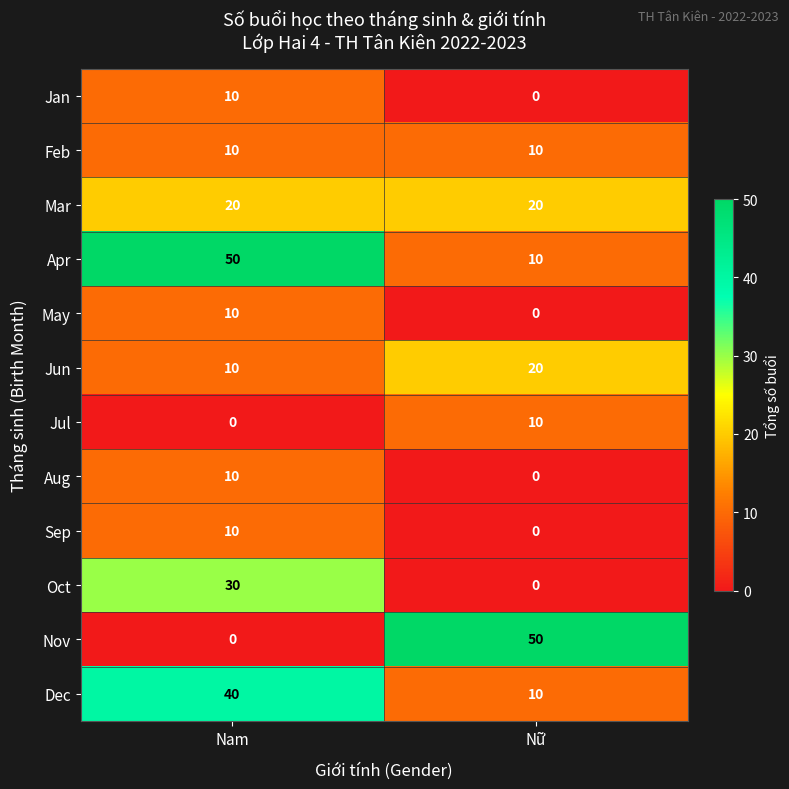

At which category is the sum across all series the highest?

Nam